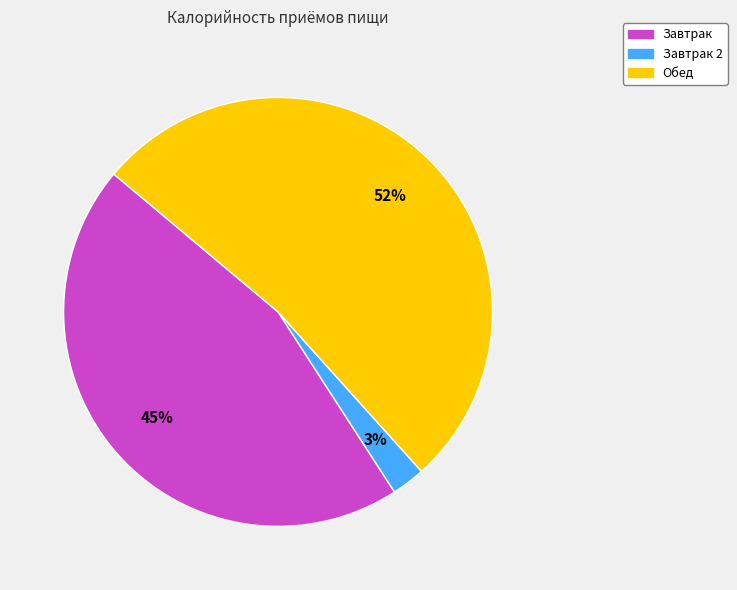

To the nearest percent, what is the combined percentage of Завтрак and Обед?

97%